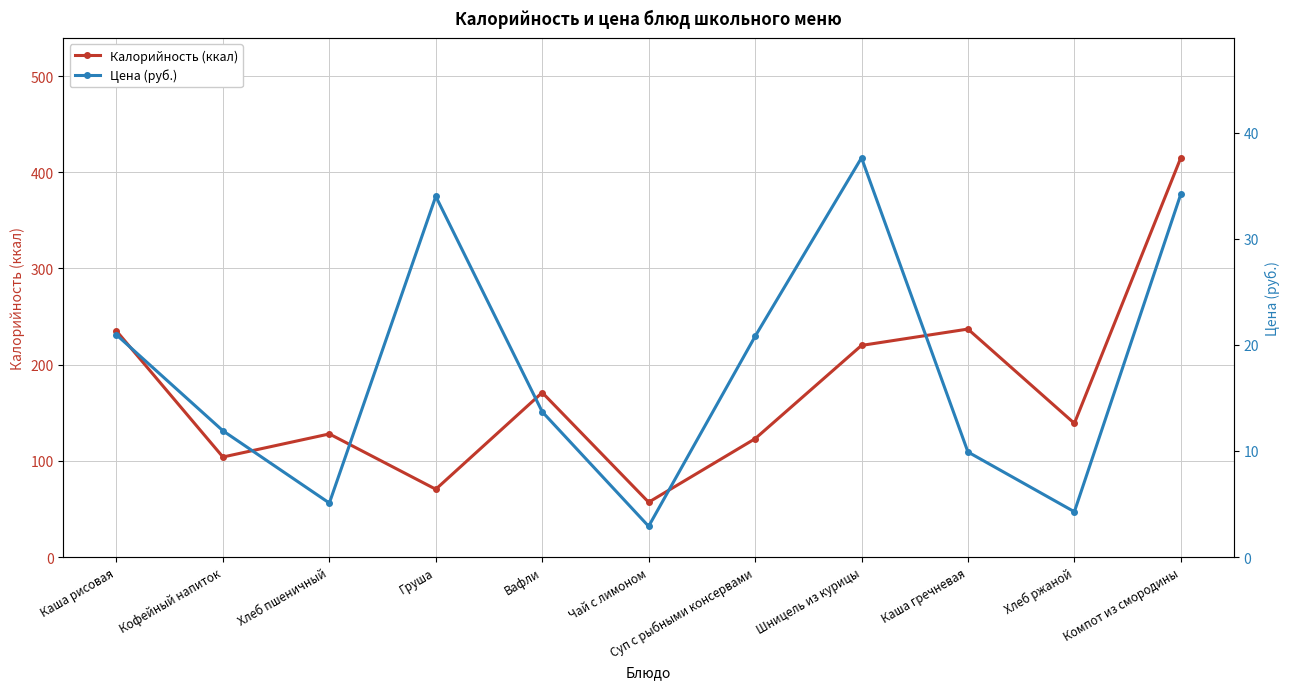

In Калорийность (ккал), how many points are lower than both neighbors (excluding endpoints)?

4